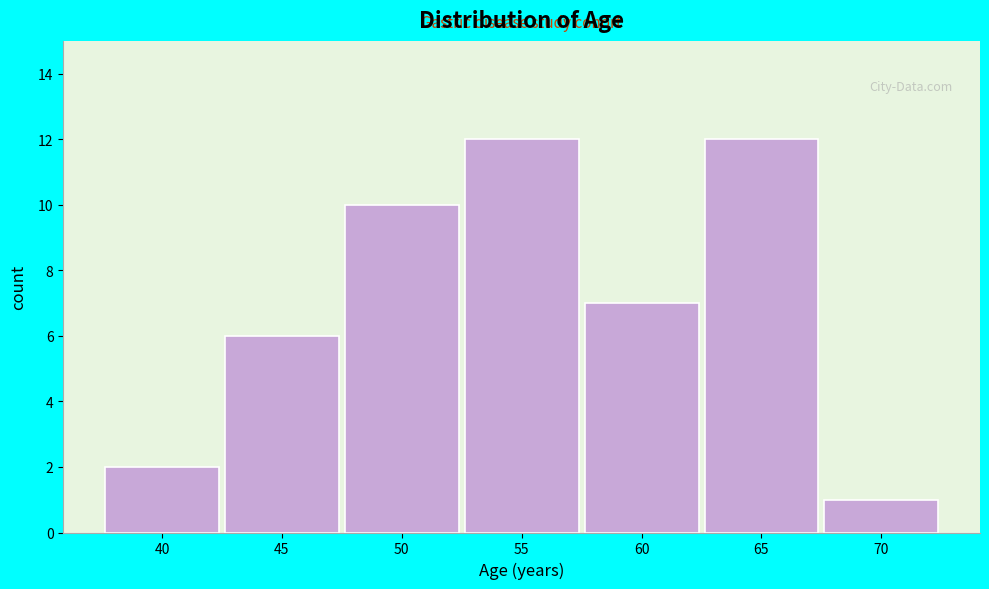

Reading left to right, what are all the values shown in this chart?

40=2	45=6	50=10	55=12	60=7	65=12	70=1